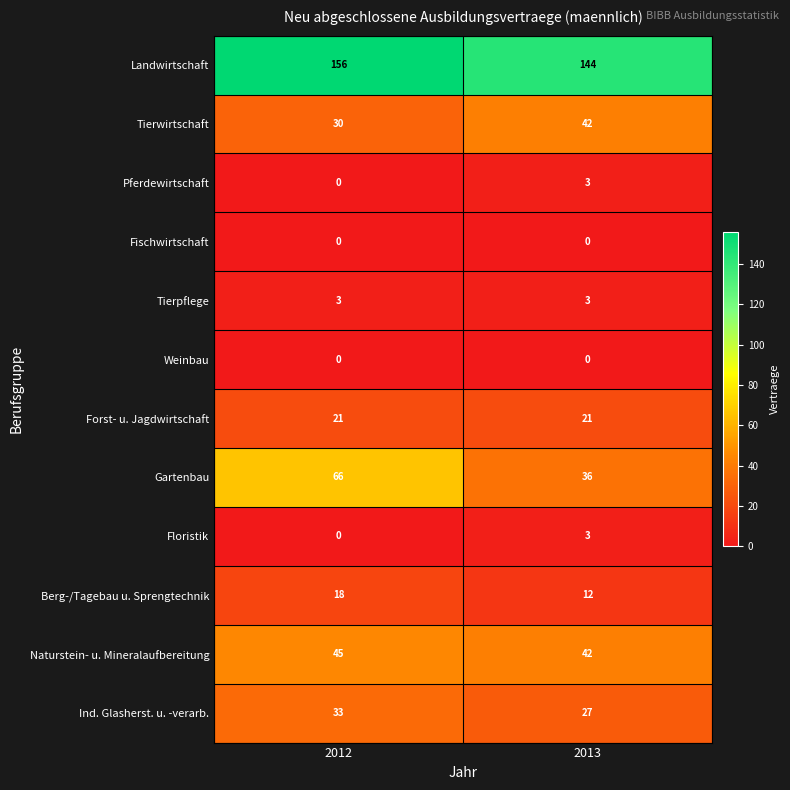

What is the total value across all series at 2013?

333